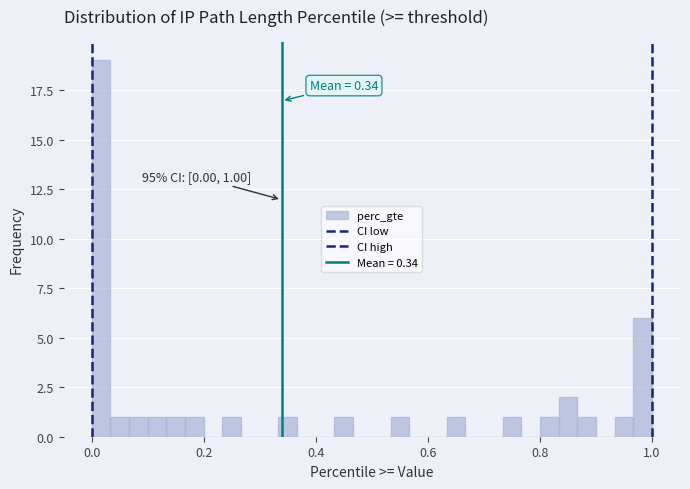

Around what value on the x-axis is the tallest bar? Give the approximate position of its centre, as read against the axis.

0.02